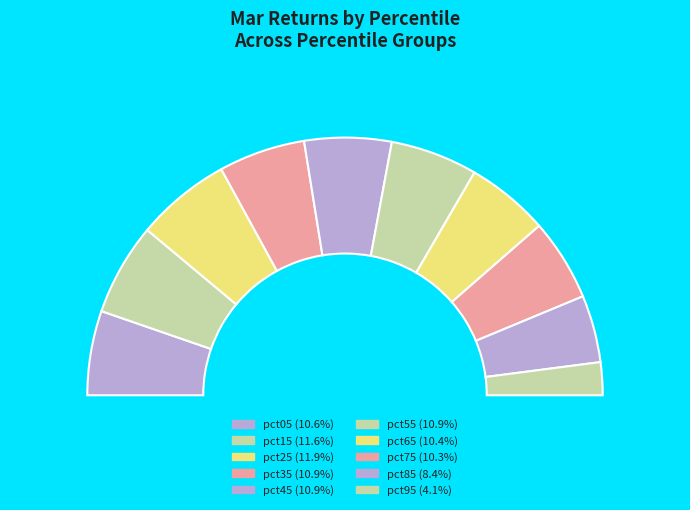

To the nearest percent, what percentage of the pie is pct55?

11%